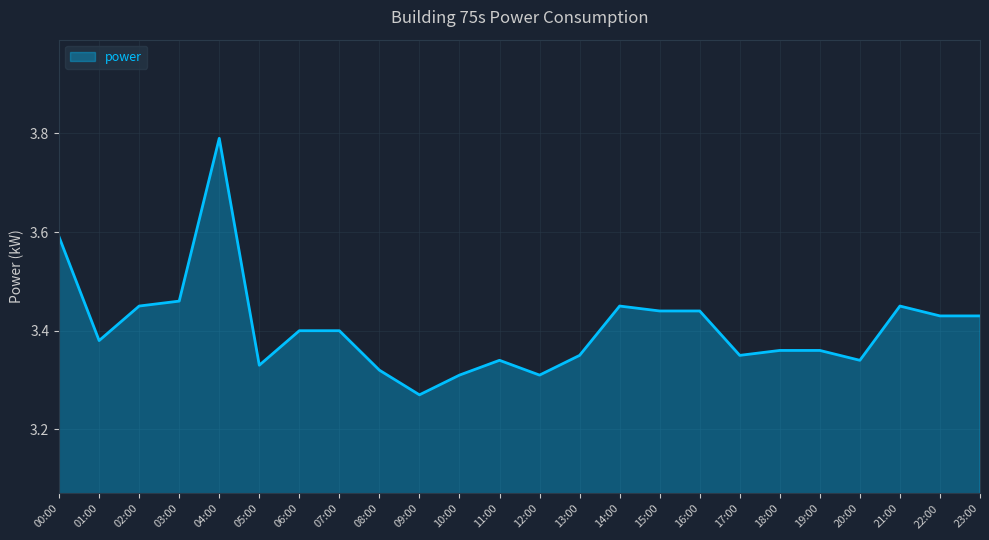

What is the sum of all values?

81.8